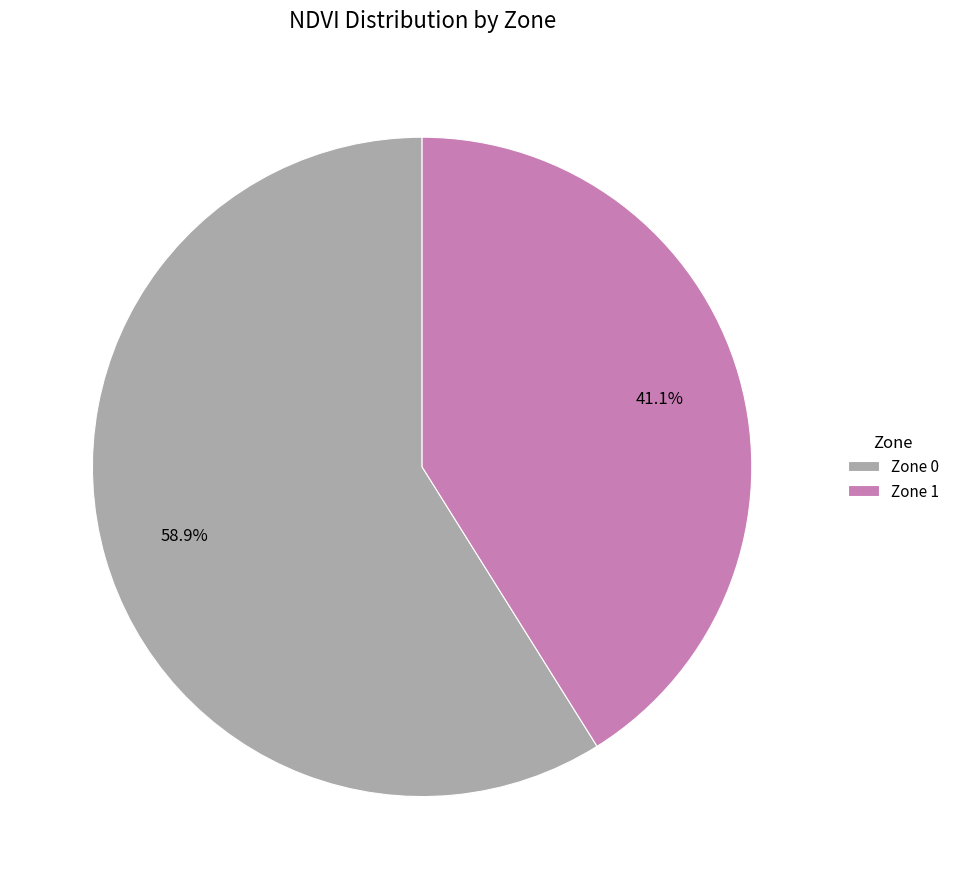

What is the largest slice in the pie chart?

Zone 0